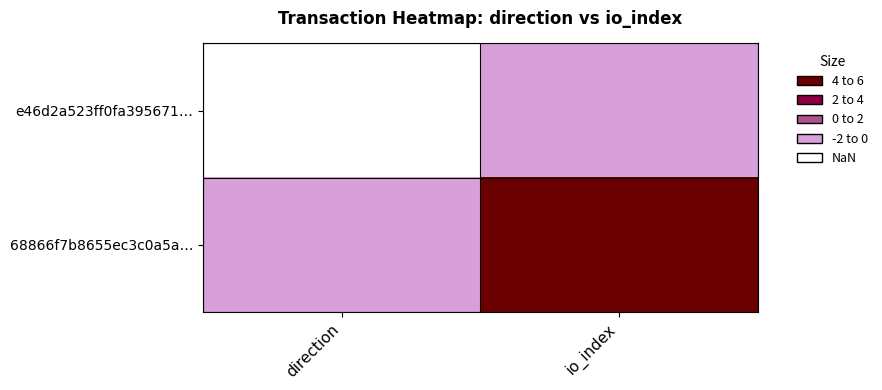

What is the spread (max minus min) of values at io_index?

5